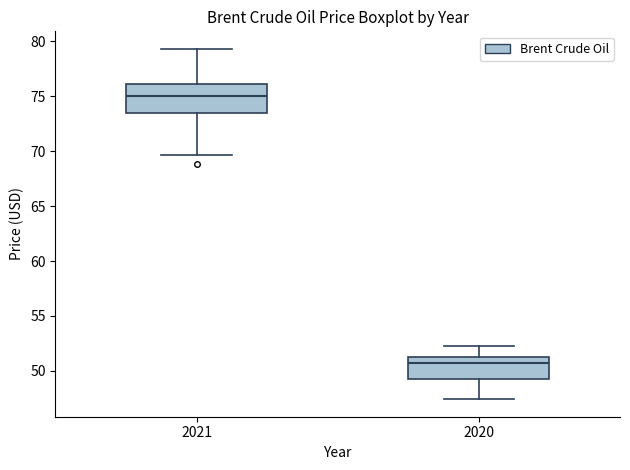

Reading left to right, read every box against the y-axis: the position of its median line, the range the box covers, and the ends of its whiskers. The values are not printed on the chart, so give them approximately, as read against the axis.

2021: median 75.0, box 73.5 to 76.0, whiskers 69.5 to 79.5
2020: median 51.0, box 49.5 to 51.5, whiskers 47.5 to 52.5